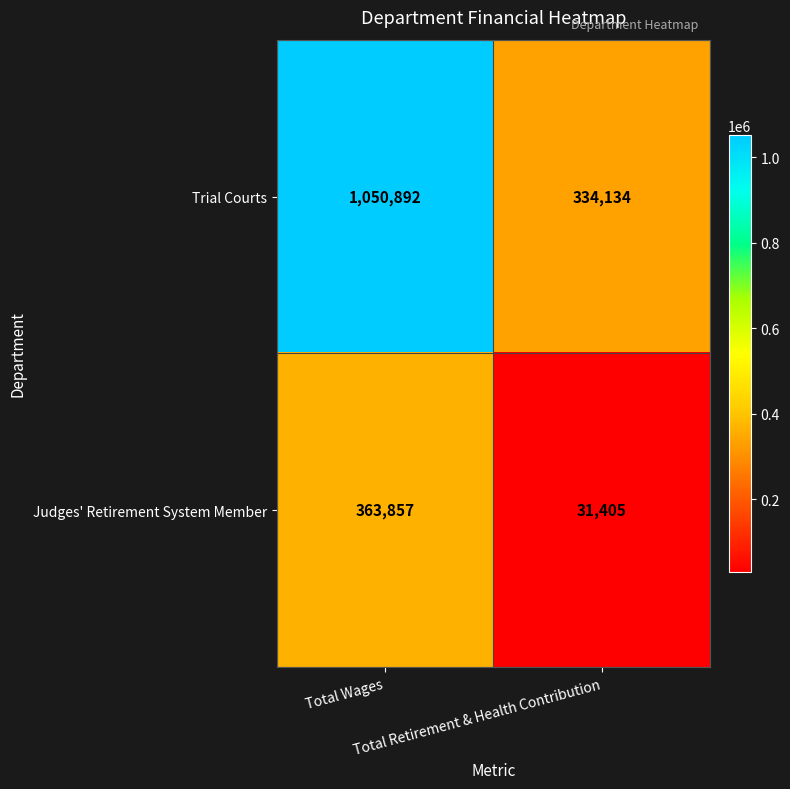

Rank the series by their average value, from lowest to highest.

Judges' Retirement System Member, Trial Courts